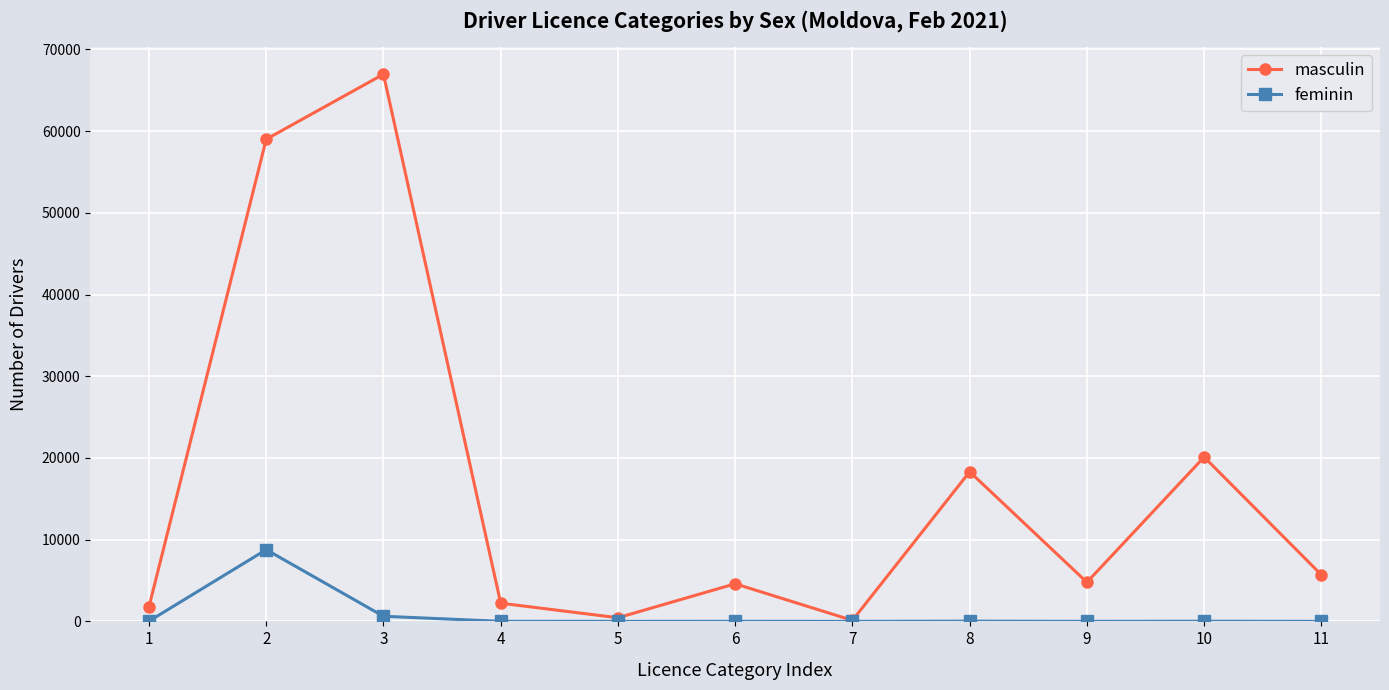

How many categories are shown in the chart?

11